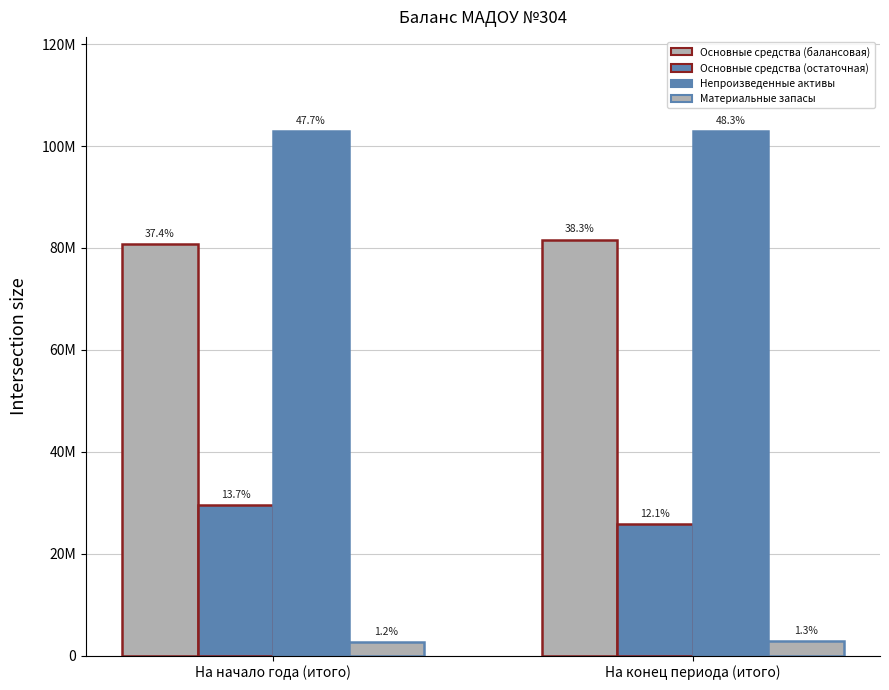

Is the value of Основные средства (балансовая) at На начало года (итого) greater than the value of Основные средства (остаточная) at На начало года (итого)?

Yes